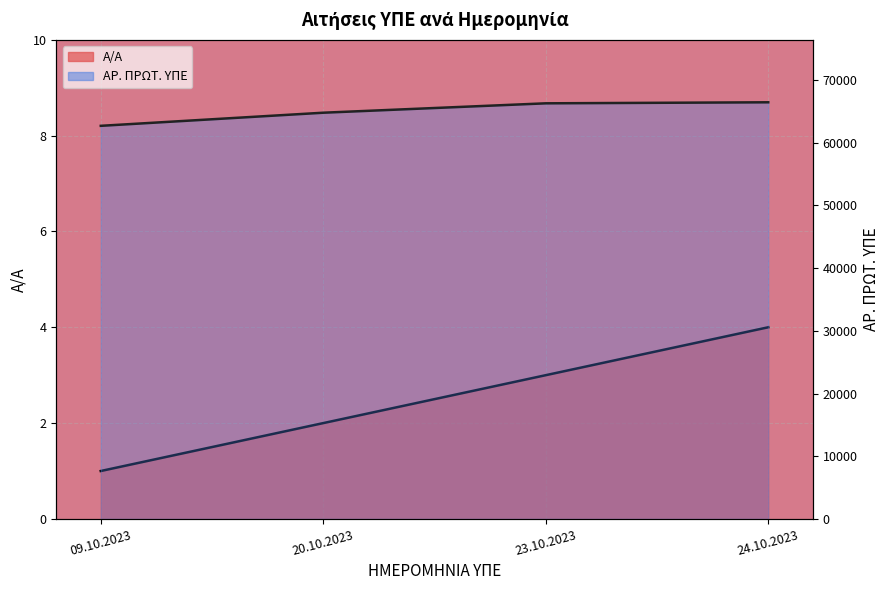

What is the difference between the maximum and minimum values in the Α/Α series?

3